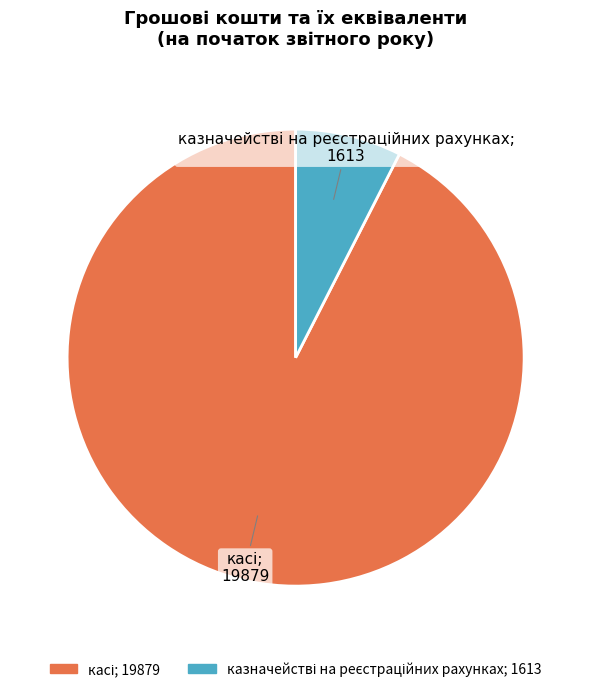

Does any single category account for the majority?

Yes